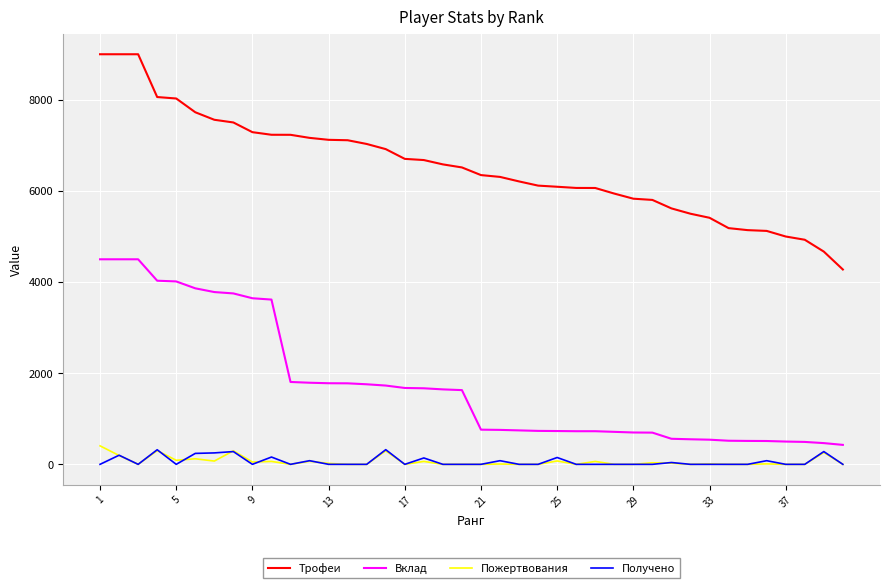

Which series has the largest total across all categories?

Трофеи